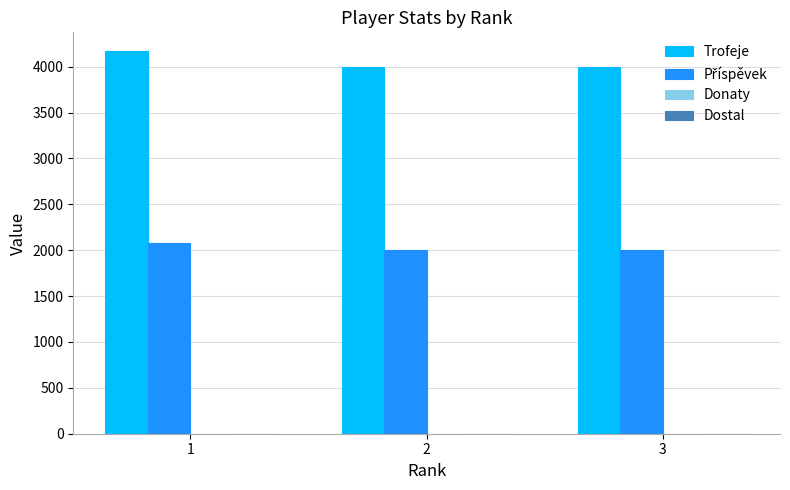

Which series has the largest total across all categories?

Trofeje